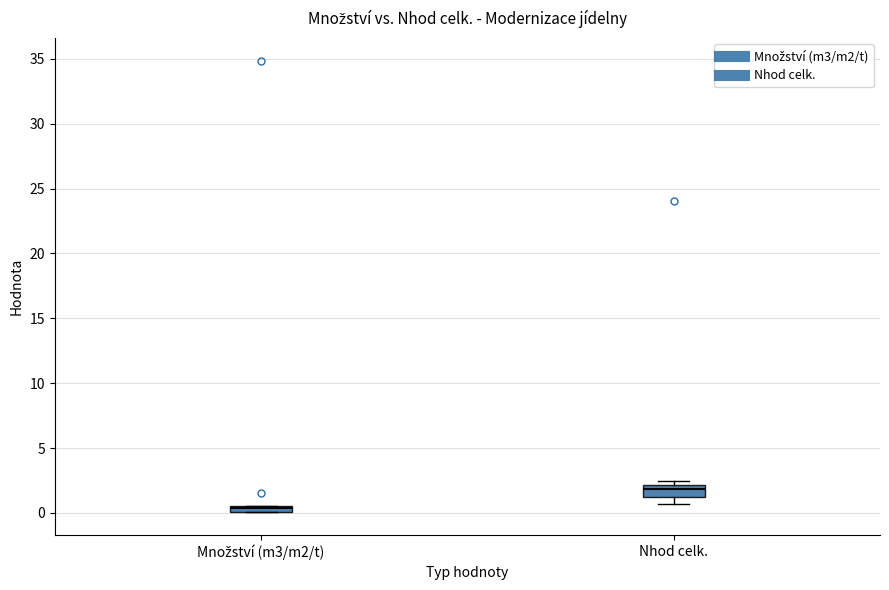

Which box's median line is the lowest?

Množství (m3/m2/t)